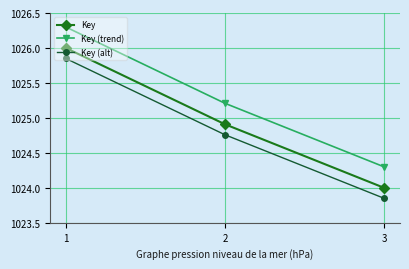

At 1, list the series in order from largest to smallest.

Key (trend), Key, Key (alt)